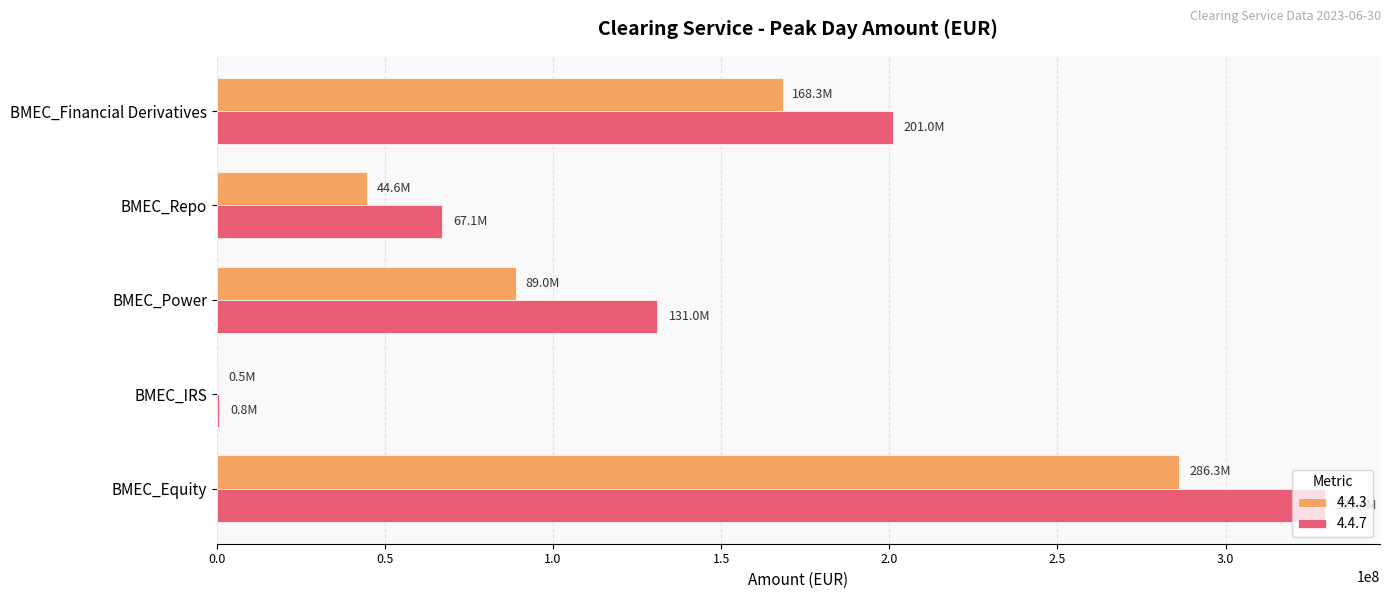

Which label corresponds to the largest value in the chart?

BMEC_Equity